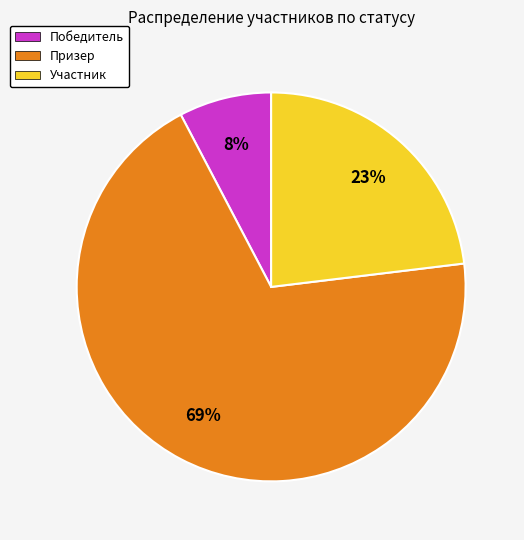

What is the largest slice in the pie chart?

Призер